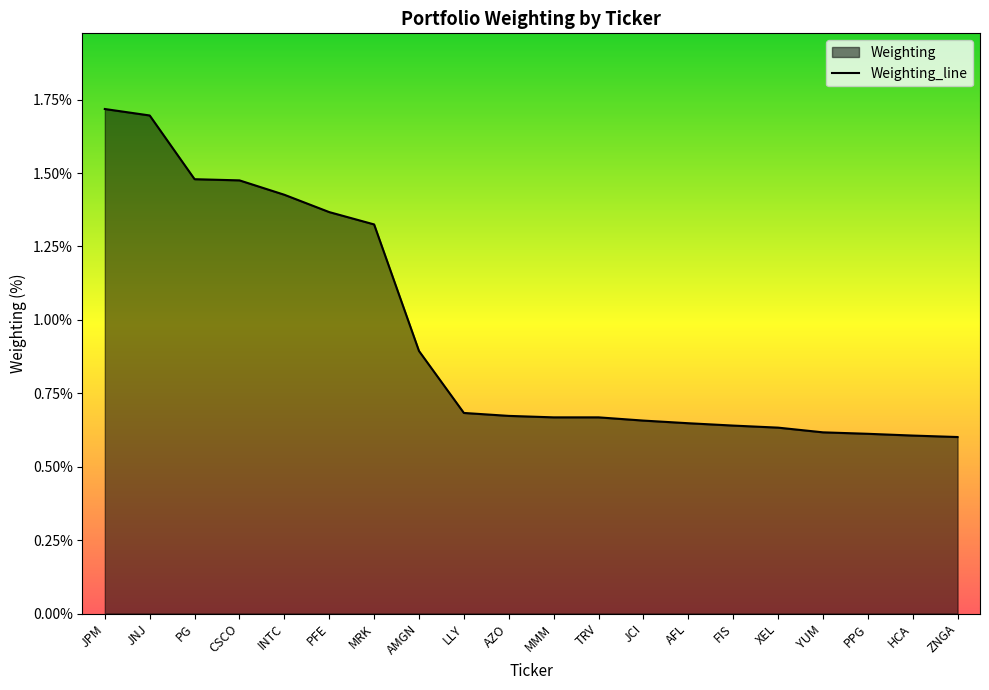

What is the greatest value displayed?

1.7